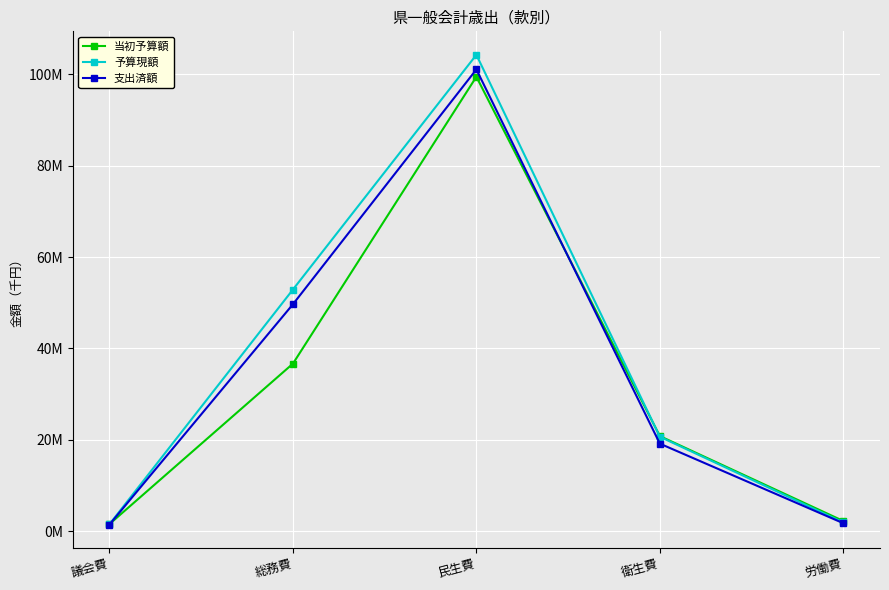

Where is 当初予算額 nearest to the value 50510644?

総務費